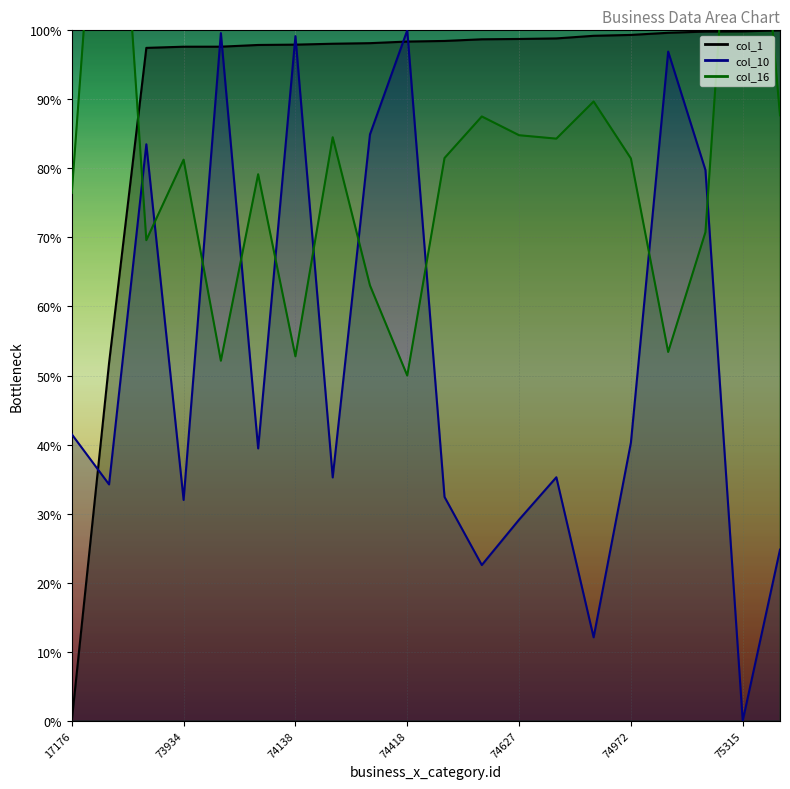

Between 74418 and 74892, which series saw the biggest shift?

col_10